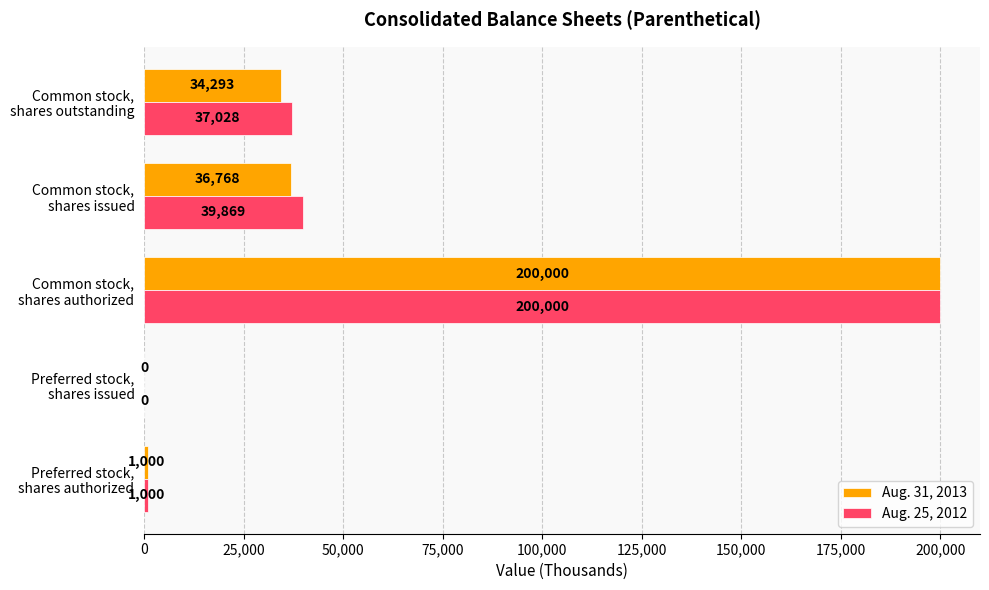

Which series has the largest total across all categories?

Aug. 25, 2012